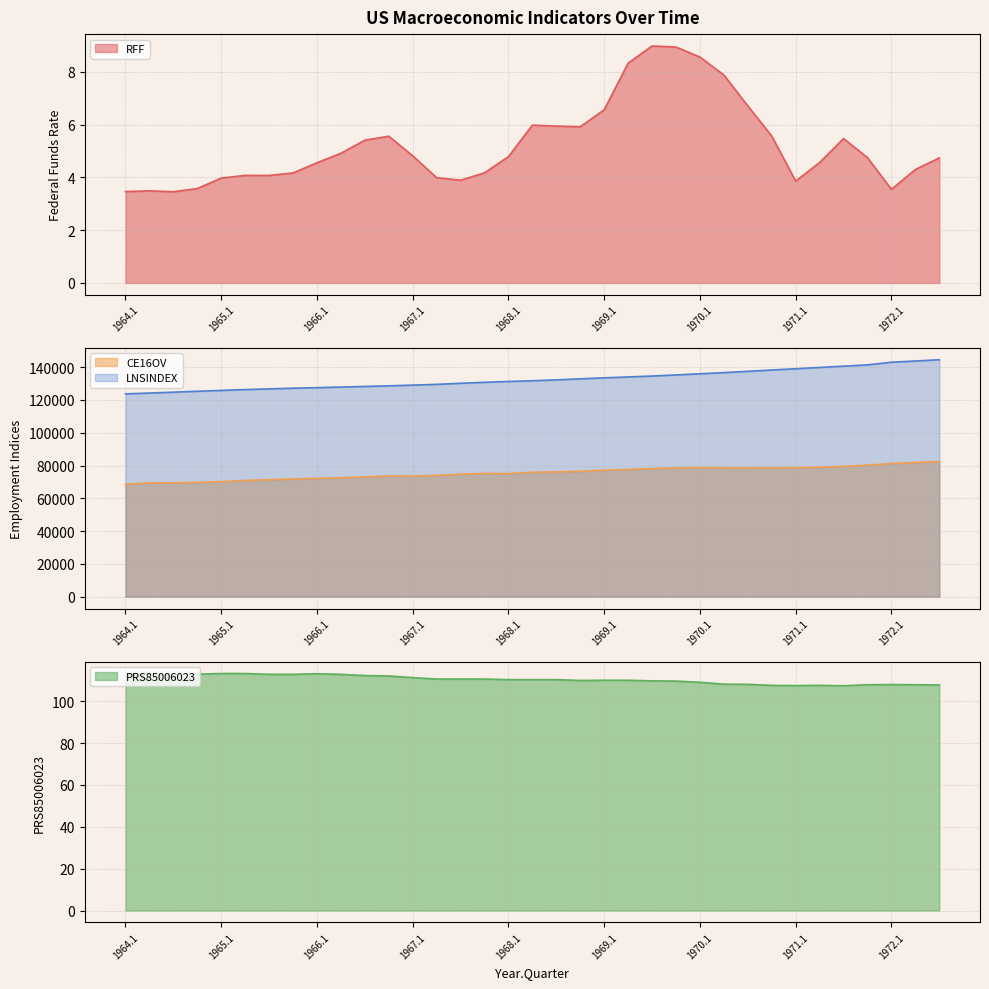

Reading left to right, what are all the values shown in this chart?

RFF: 1964.1=3.5	1964.2=3.5	1964.3=3.5	1964.4=3.6	1965.1=4.0	1965.2=4.1	1965.3=4.1	1965.4=4.2	1966.1=4.6	1966.2=4.9	1966.3=5.4	1966.4=5.6	1967.1=4.8	1967.2=4.0	1967.3=3.9	1967.4=4.2	1968.1=4.8	1968.2=6.0	1968.3=5.9	1968.4=5.9	1969.1=6.6	1969.2=8.3	1969.3=9.0	1969.4=8.9	1970.1=8.6	1970.2=7.9	1970.3=6.7	1970.4=5.6	1971.1=3.9	1971.2=4.6	1971.3=5.5	1971.4=4.7	1972.1=3.5	1972.2=4.3	1972.3=4.7
CE16OV: 1964.1=68613.7	1964.2=69401.7	1964.3=69480.0	1964.4=69710.3	1965.1=70187.7	1965.2=70897.3	1965.3=71369.3	1965.4=71827.0	1966.1=72173.3	1966.2=72594.0	1966.3=73088.0	1966.4=73656.7	1967.1=73572.0	1967.2=74001.3	1967.3=74713.7	1967.4=75216.3	1968.1=75102.7	1968.2=75950.0	1968.3=76100.7	1968.4=76498.7	1969.1=77166.3	1969.2=77605.0	1969.3=78153.0	1969.4=78575.3	1970.1=78780.3	1970.2=78635.7	1970.3=78616.0	1970.4=78643.0	1971.1=78717.3	1971.2=78961.0	1971.3=79511.0	1971.4=80228.7	1972.1=81213.3	1972.2=81875.0	1972.3=82450.3
LNSINDEX: 1964.1=123708.0	1964.2=124203.0	1964.3=124739.3	1964.4=125289.0	1965.1=125814.0	1965.2=126324.7	1965.3=126745.0	1965.4=127169.3	1966.1=127511.3	1966.2=127868.7	1966.3=128233.7	1966.4=128617.0	1967.1=129043.7	1967.2=129527.0	1967.3=130165.7	1967.4=130757.3	1968.1=131267.0	1968.2=131712.3	1968.3=132250.0	1968.4=132880.0	1969.1=133476.0	1969.2=134020.3	1969.3=134595.0	1969.4=135246.7	1970.1=135949.7	1970.2=136676.7	1970.3=137456.0	1970.4=138260.3	1971.1=139033.7	1971.2=139827.3	1971.3=140602.7	1971.4=141401.7	1972.1=143005.3	1972.2=143758.7	1972.3=144522.7
PRS85006023: 1964.1=112.3	1964.2=112.9	1964.3=112.6	1964.4=112.9	1965.1=113.2	1965.2=113.2	1965.3=112.8	1965.4=112.8	1966.1=113.1	1966.2=112.8	1966.3=112.2	1966.4=112.0	1967.1=111.3	1967.2=110.6	1967.3=110.6	1967.4=110.6	1968.1=110.3	1968.2=110.3	1968.3=110.3	1968.4=109.9	1969.1=110.0	1969.2=110.0	1969.3=109.7	1969.4=109.6	1970.1=109.0	1970.2=108.1	1970.3=108.0	1970.4=107.6	1971.1=107.5	1971.2=107.6	1971.3=107.4	1971.4=107.8	1972.1=107.9	1972.2=107.8	1972.3=107.8